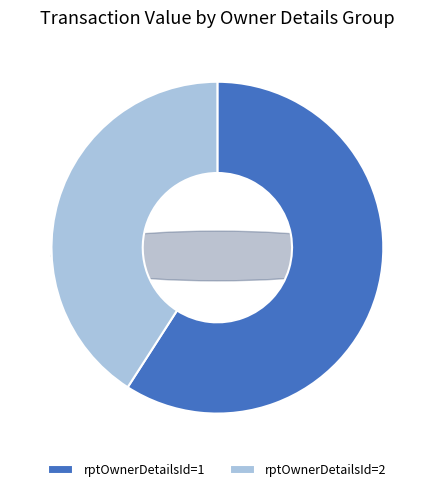

Is 2003-11-11 the majority of the pie?

No